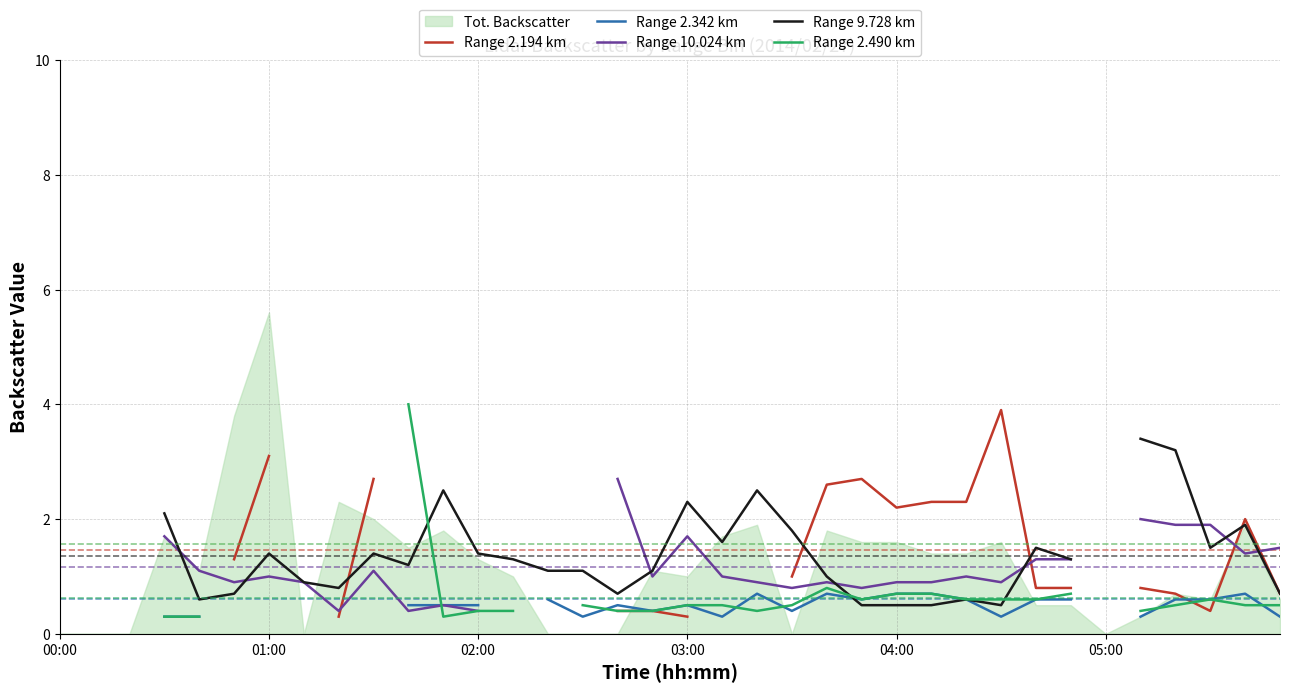

The value of Range 9.728 km at 16 is 1.1. True or false?

False